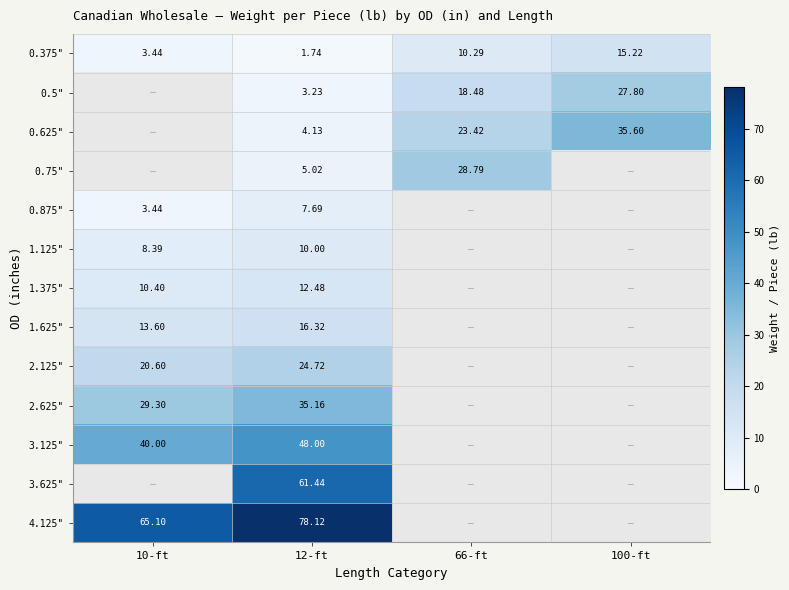

The value of 2.125" at 12-ft is 6.6. True or false?

False